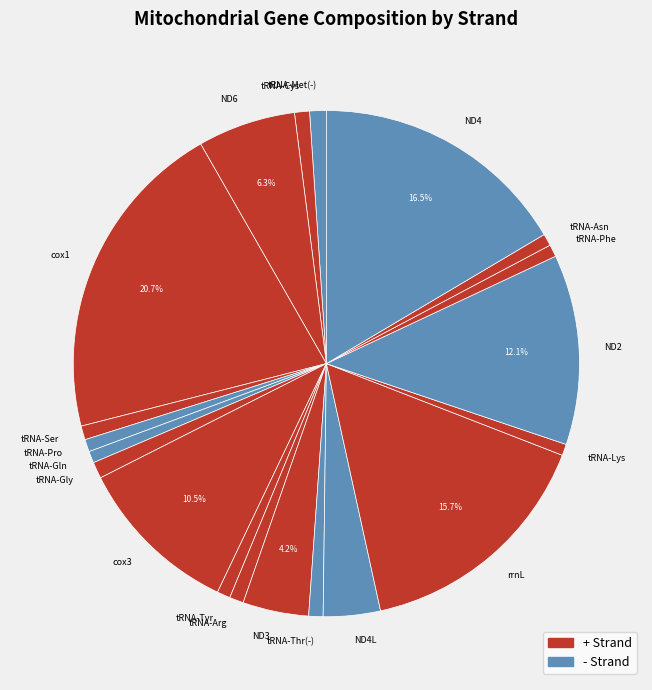

Combined, do ND2 and tRNA-Lys account for over 50%?

No